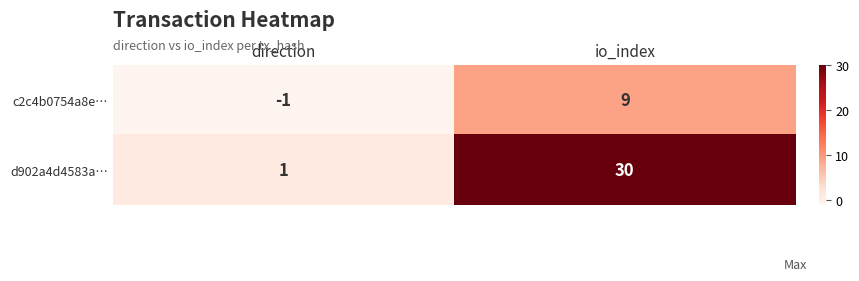

At which category is the sum across all series the highest?

io_index